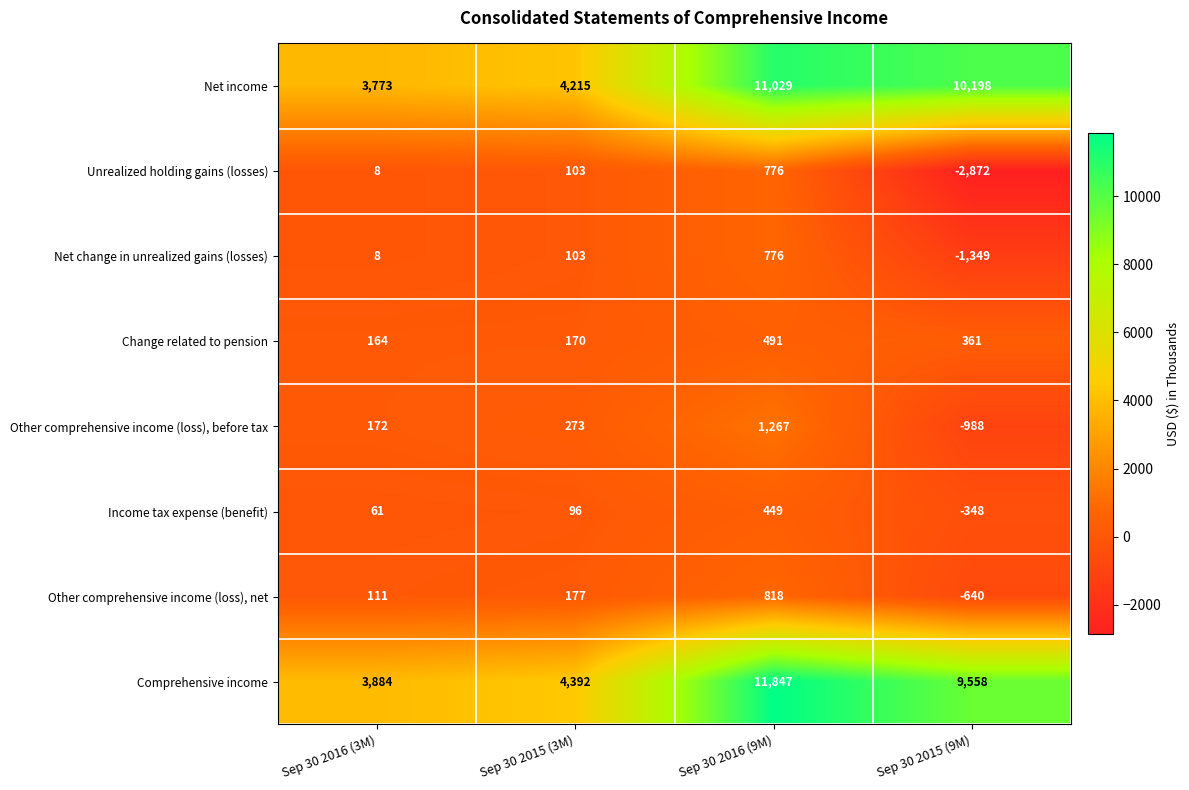

Is the value of Change related to pension at Sep 30 2015 (3M) greater than the value of Comprehensive income at Sep 30 2015 (3M)?

No